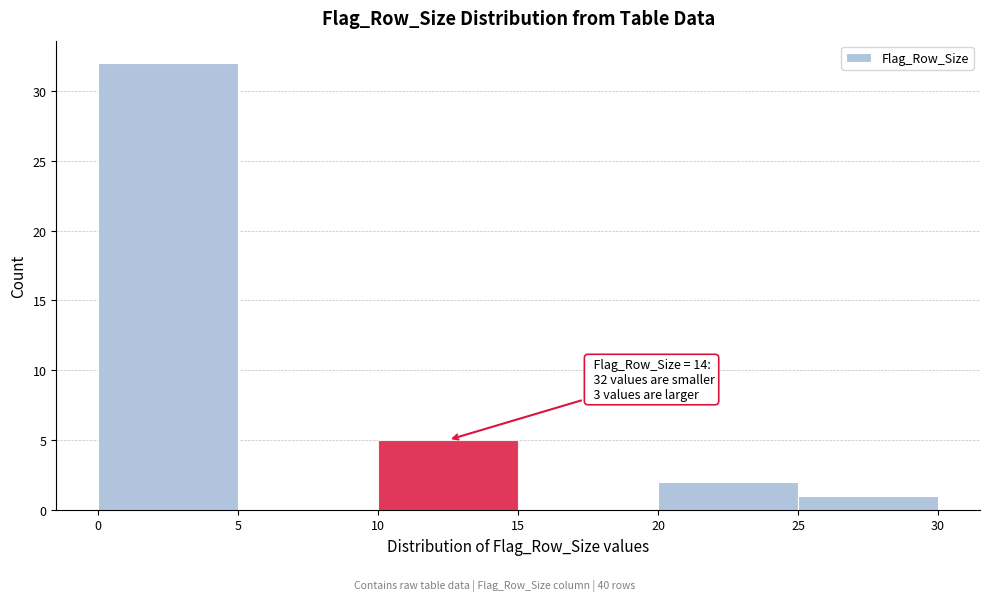

Over which range of the x-axis is the bar tallest?

0 to 5